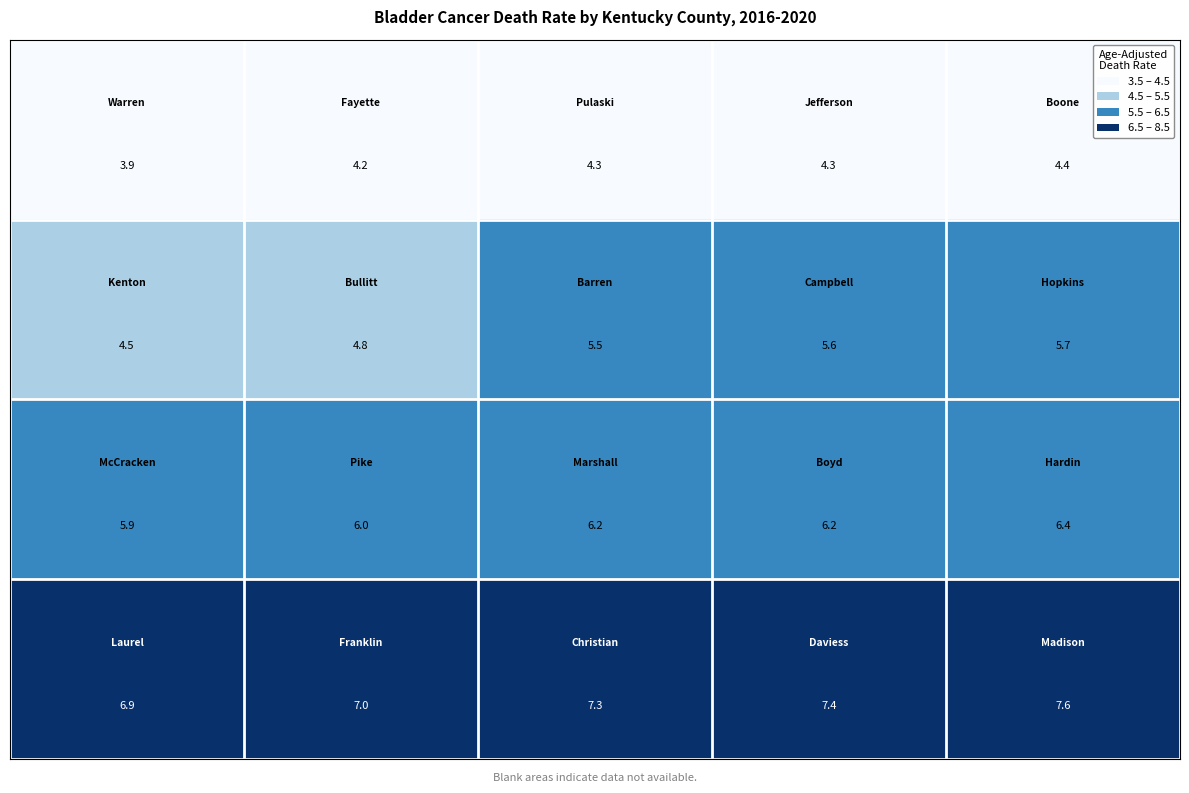

At how many categories does at least one series exceed 4?

5